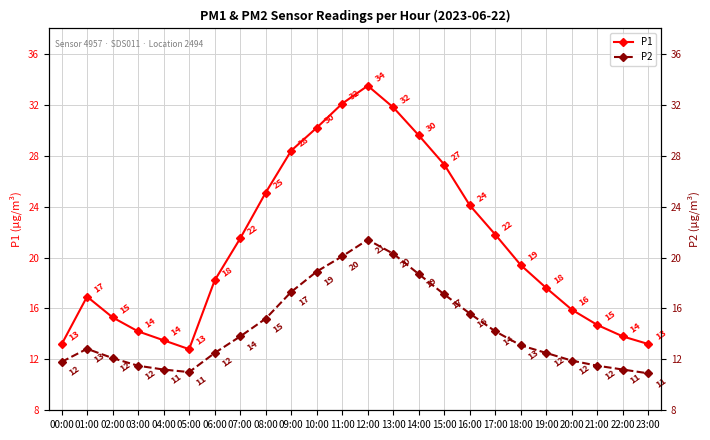

Is it true that P1 equals 20.6 at 02:00?

False